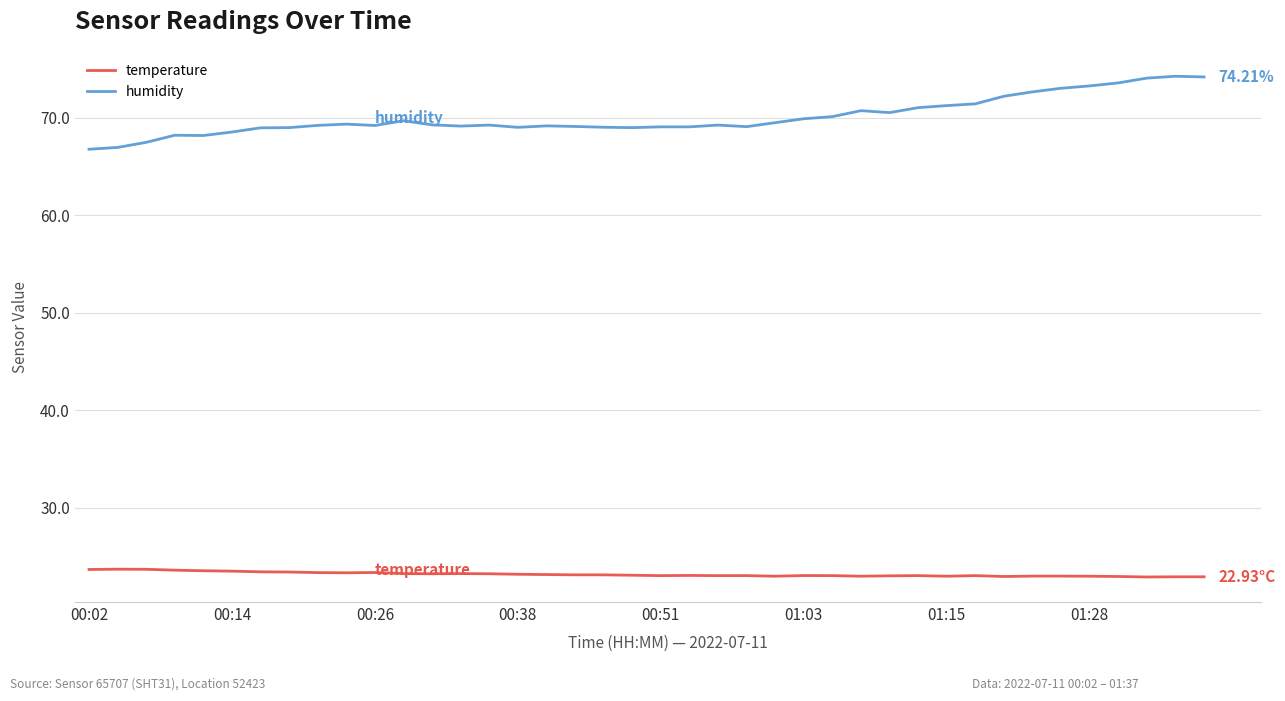

Does the chart have visible grid lines?

Yes